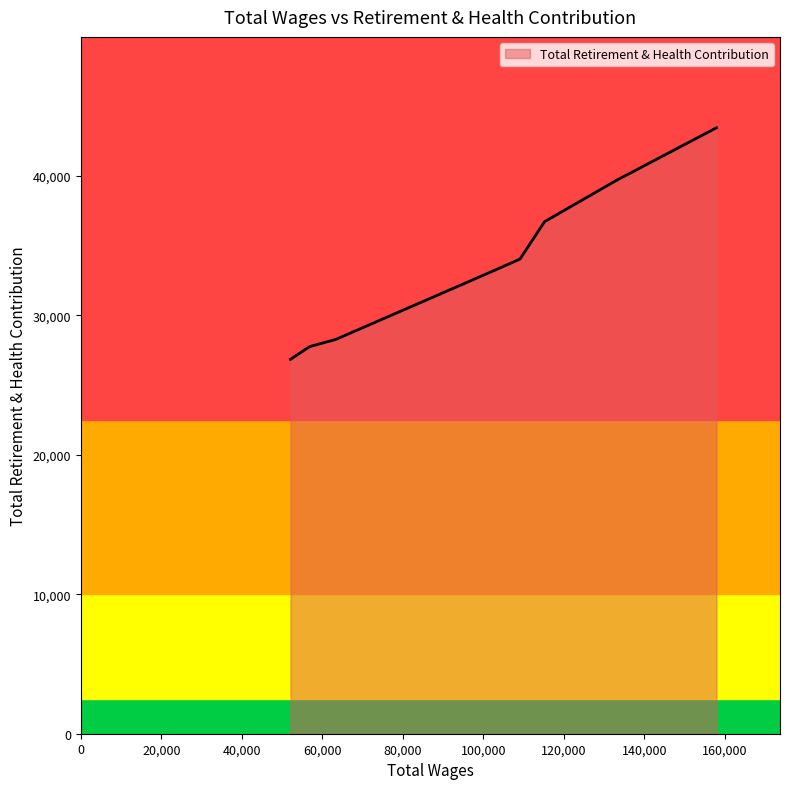

What is the average value?

33693